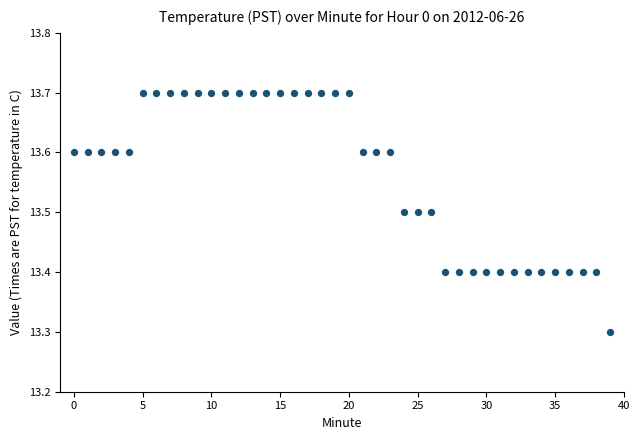

What is the range of Y values (max minus min)?

0.4